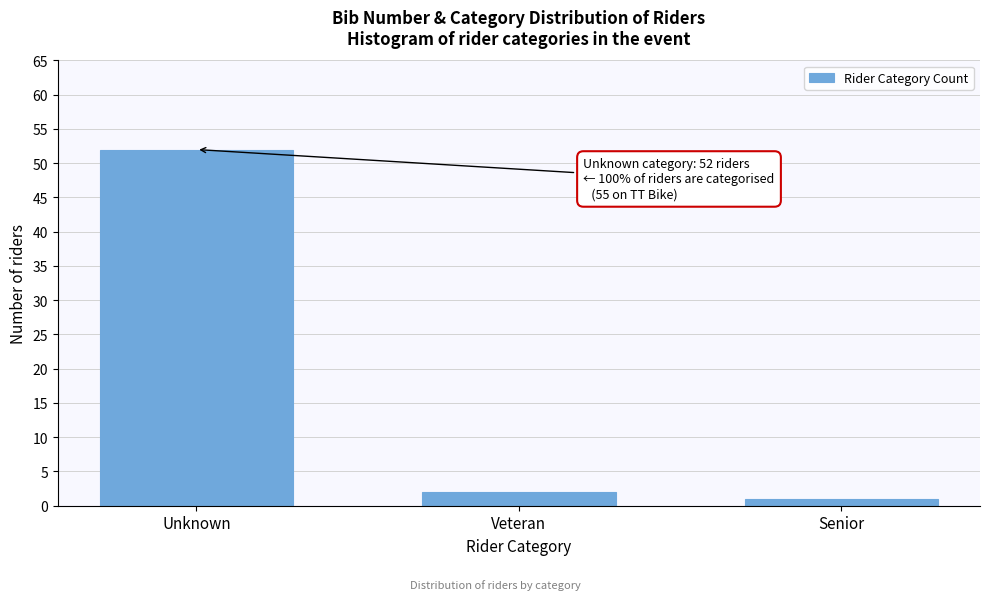

Reading left to right, transcribe all the data shown in this chart.

Unknown=52	Veteran=2	Senior=1